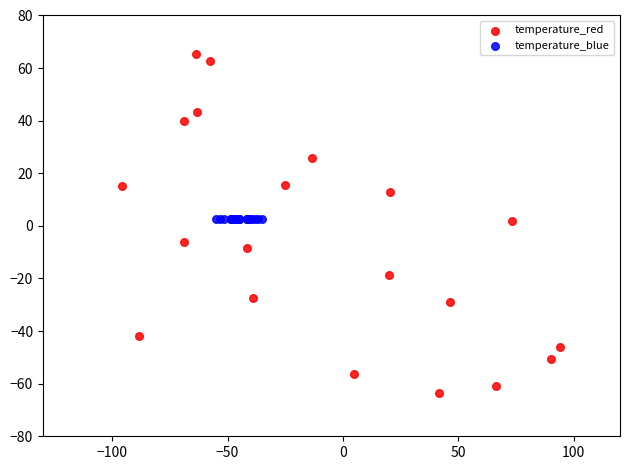

Which series contains the highest Y value?

temperature_red